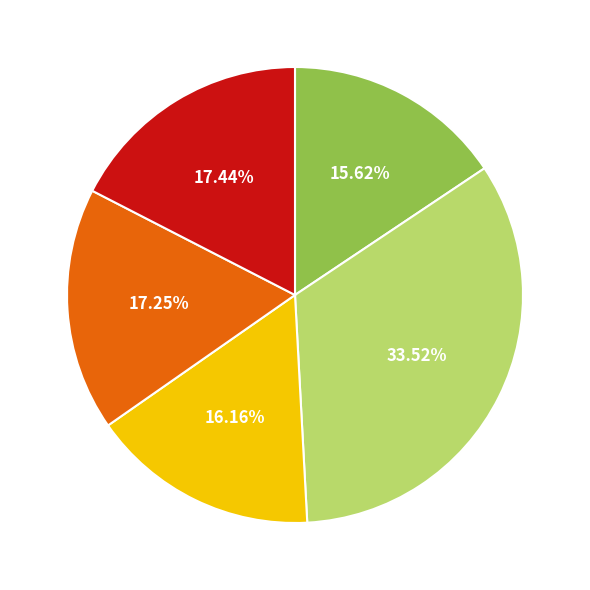

Does any single category account for the majority?

No